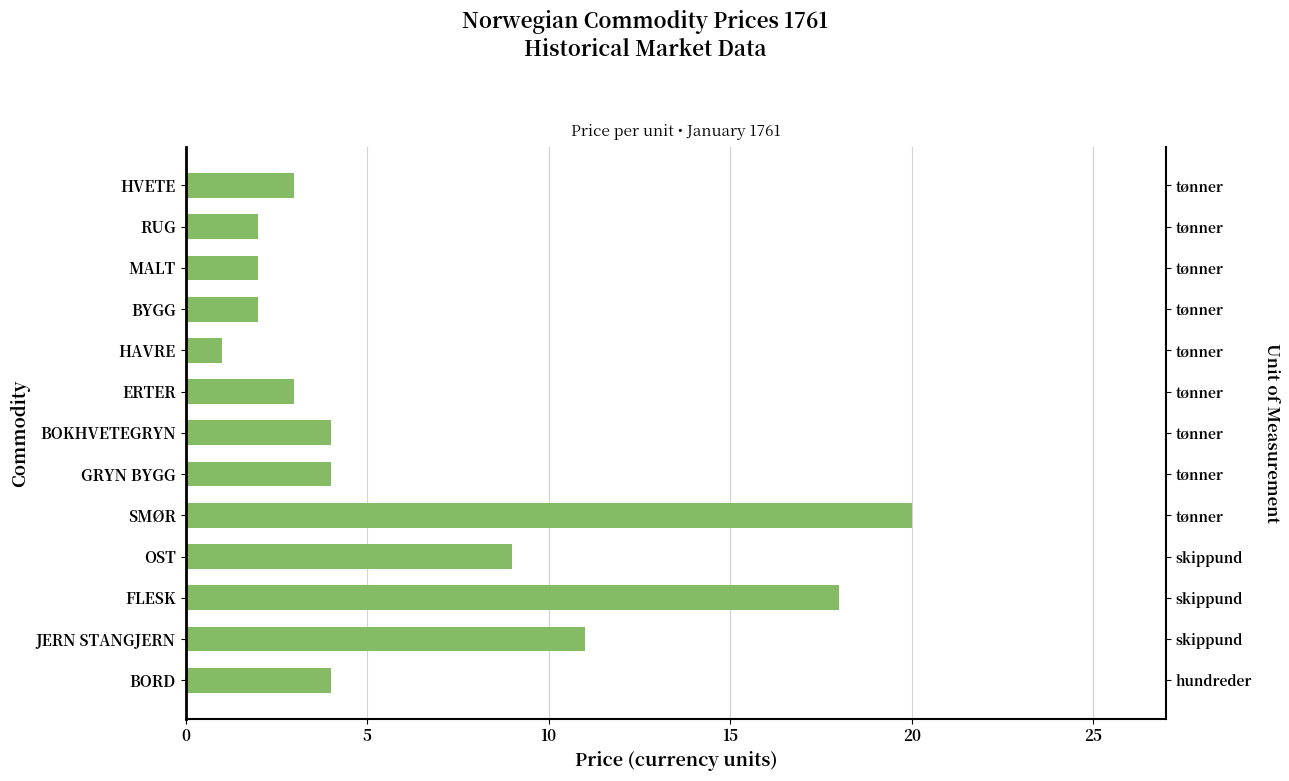

How many categories are shown in the chart?

13